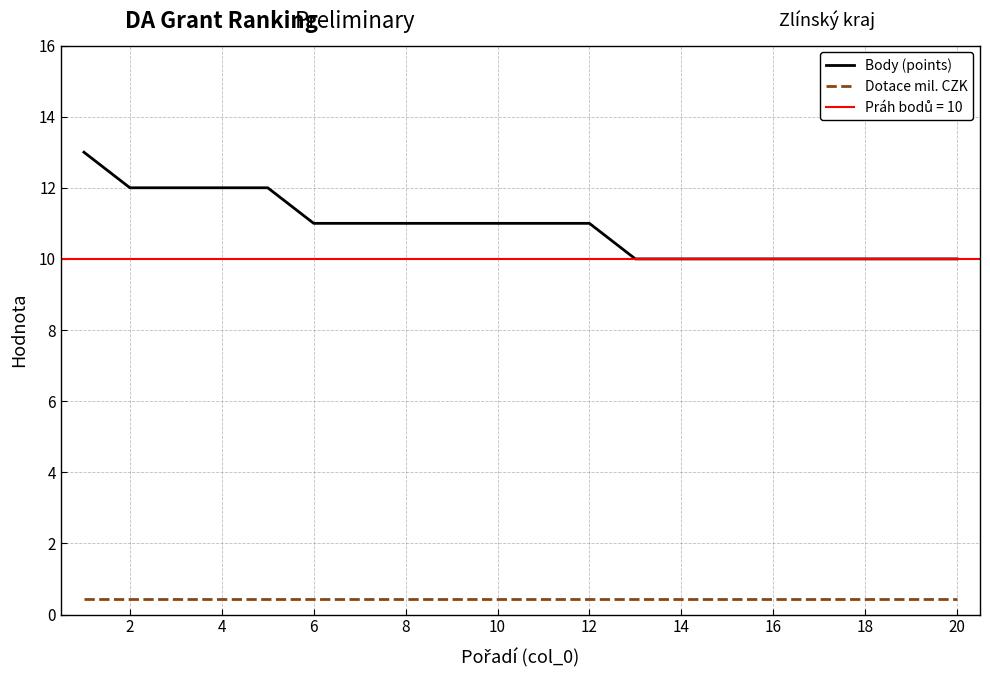

True or false: Dotace mil. CZK has a value of 0.5 at 4.

True